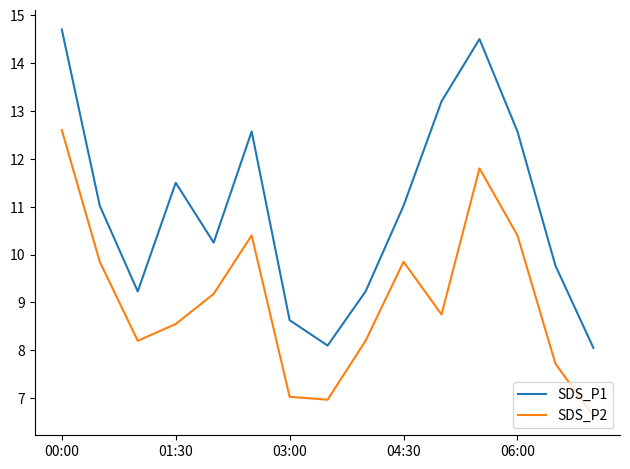

List the series in order of their overall mean, highest first.

SDS_P1, SDS_P2